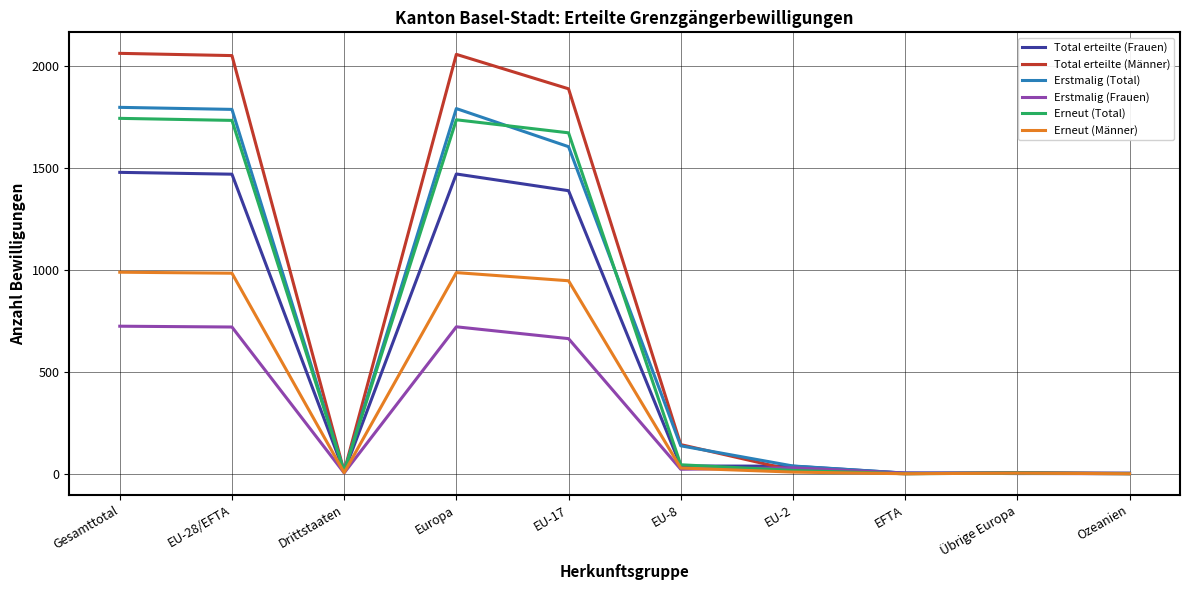

Where is Erstmalig (Total) nearest to the value 899?

EU-17